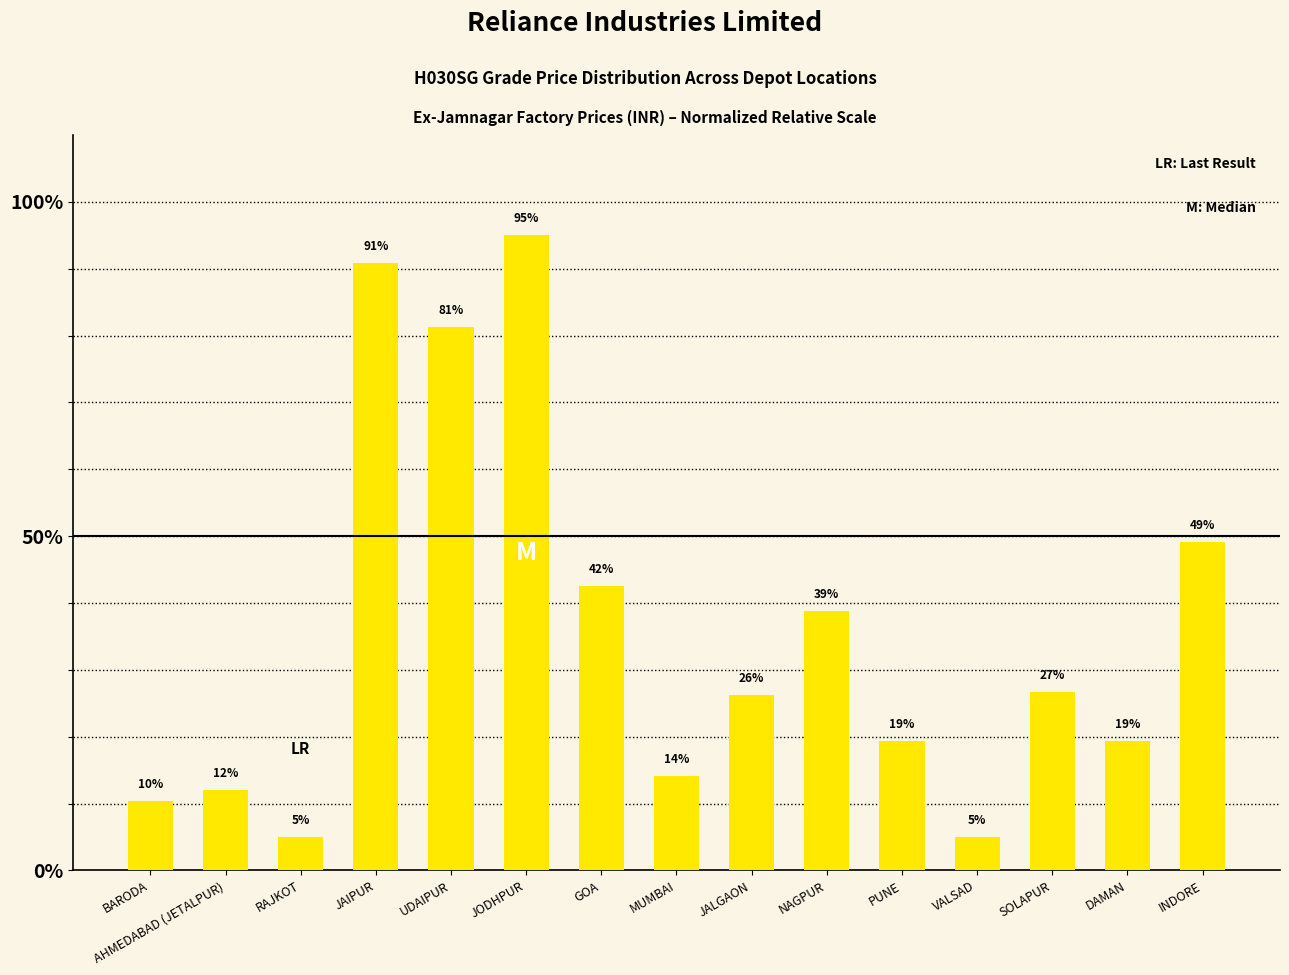

The value at DAMAN is 33.2. True or false?

False